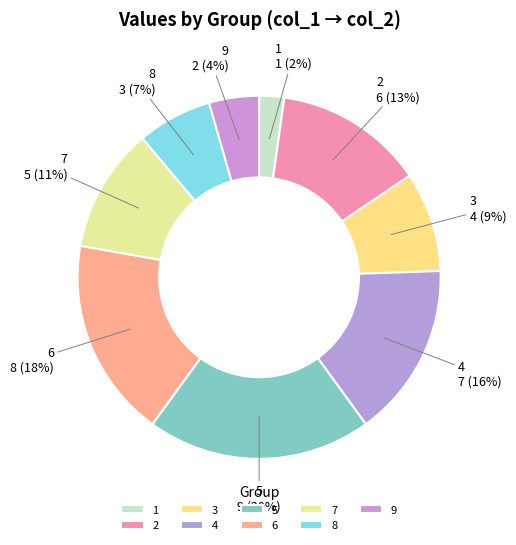

To the nearest percent, what is the difference between the largest and smallest slice percentages?

18%